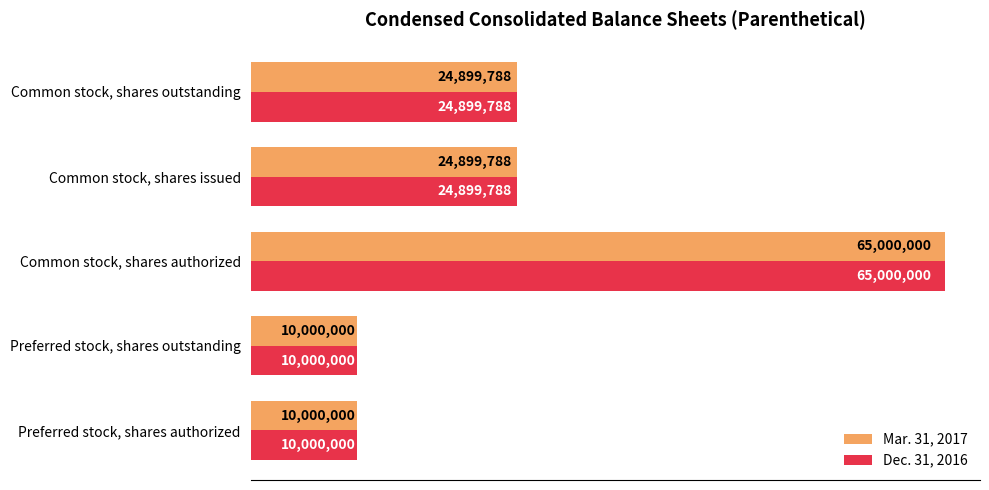

Rank the series by their maximum value, from lowest to highest.

Mar. 31, 2017, Dec. 31, 2016